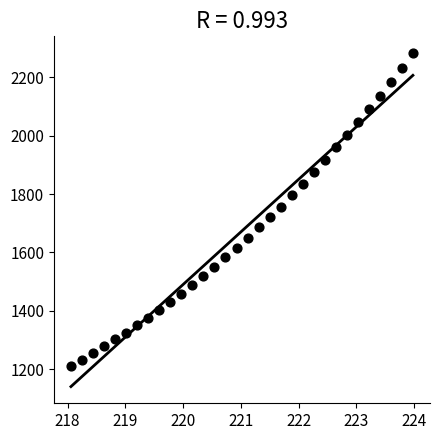

What is the range of X values (max minus min)?

5.9